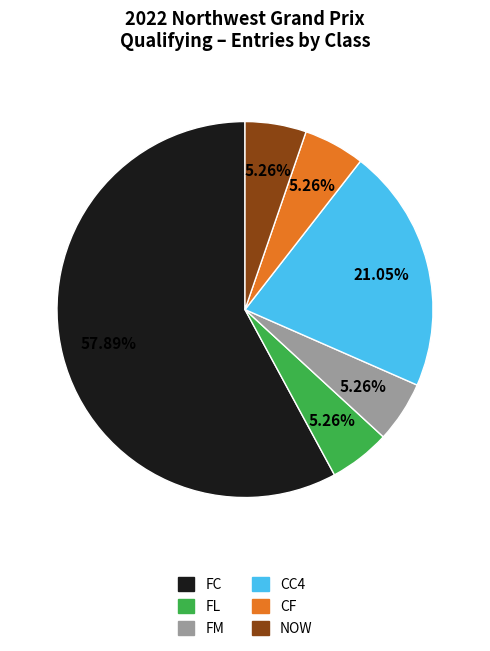

To the nearest percent, what is the average slice percentage?

17%